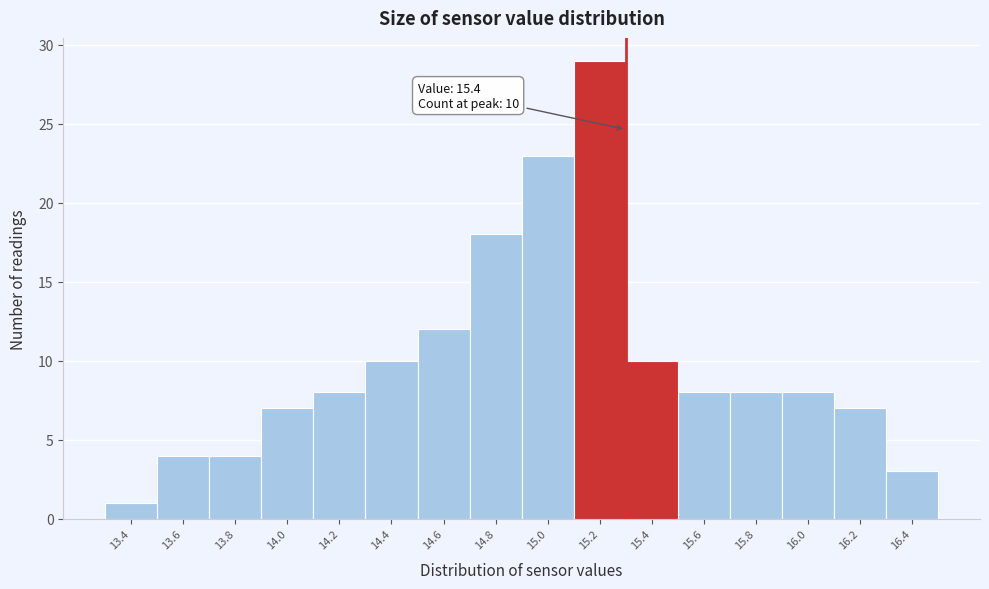

Reading left to right, what are all the values shown in this chart?

13.4=1	13.6=4	13.8=4	14.0=7	14.2=8	14.4=10	14.6=12	14.8=18	15.0=23	15.2=29	15.4=10	15.6=8	15.8=8	16.0=8	16.2=7	16.4=3